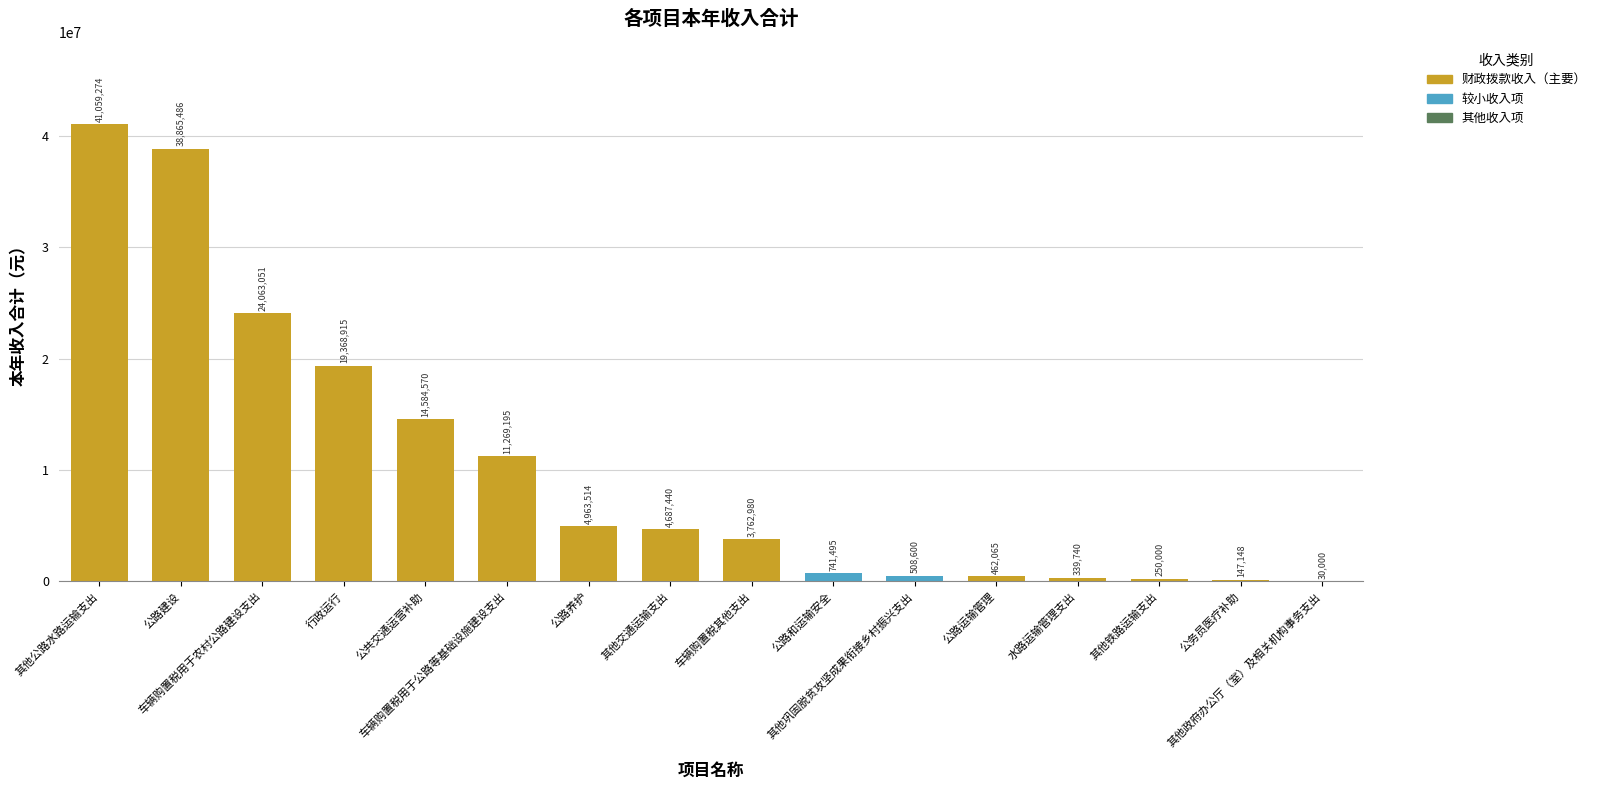

What is the sum of the values at 车辆购置税用于农村公路建设支出 and 其他政府办公厅（室）及相关机构事务支出?

24093051.0